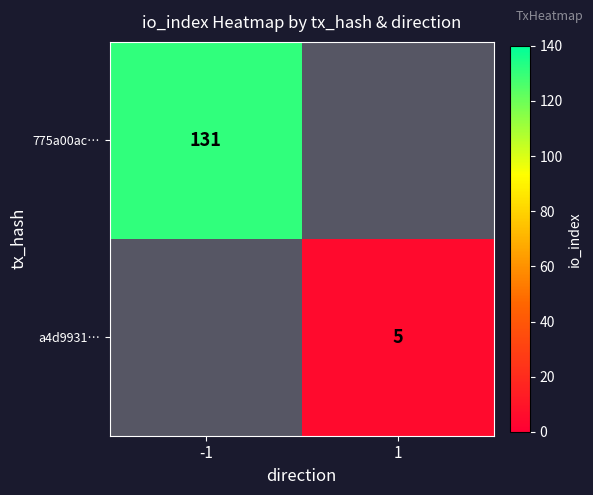

The 775a00ac… series shows 57 at -1. True or false?

False